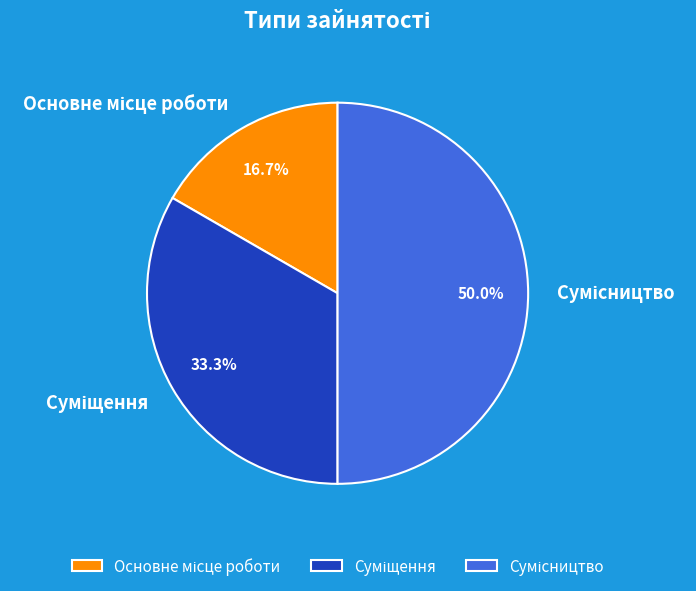

To the nearest percent, what percentage of the pie is Основне місце роботи?

17%